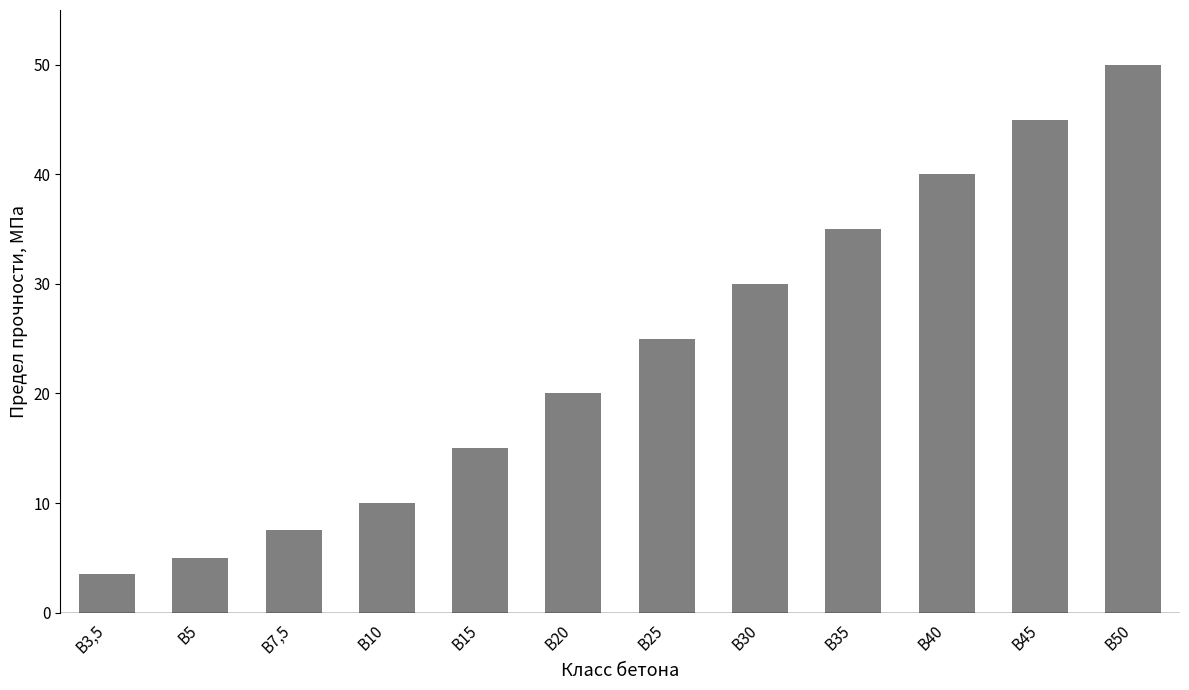

List the labels in order of value, smallest first.

В3,5, В5, В7,5, В10, В15, В20, В25, В30, В35, В40, В45, В50